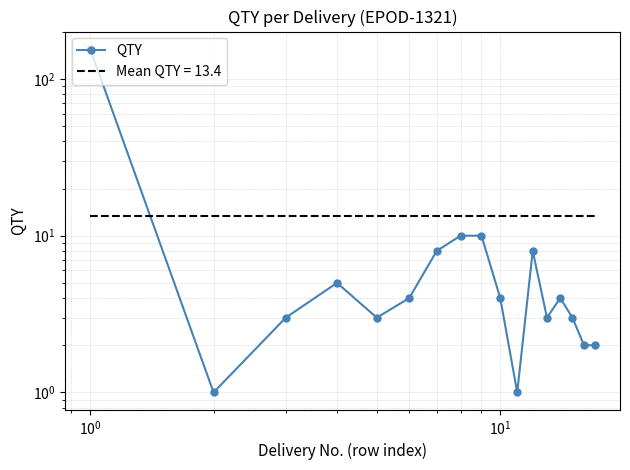

Count the number of values greater than 4.

6